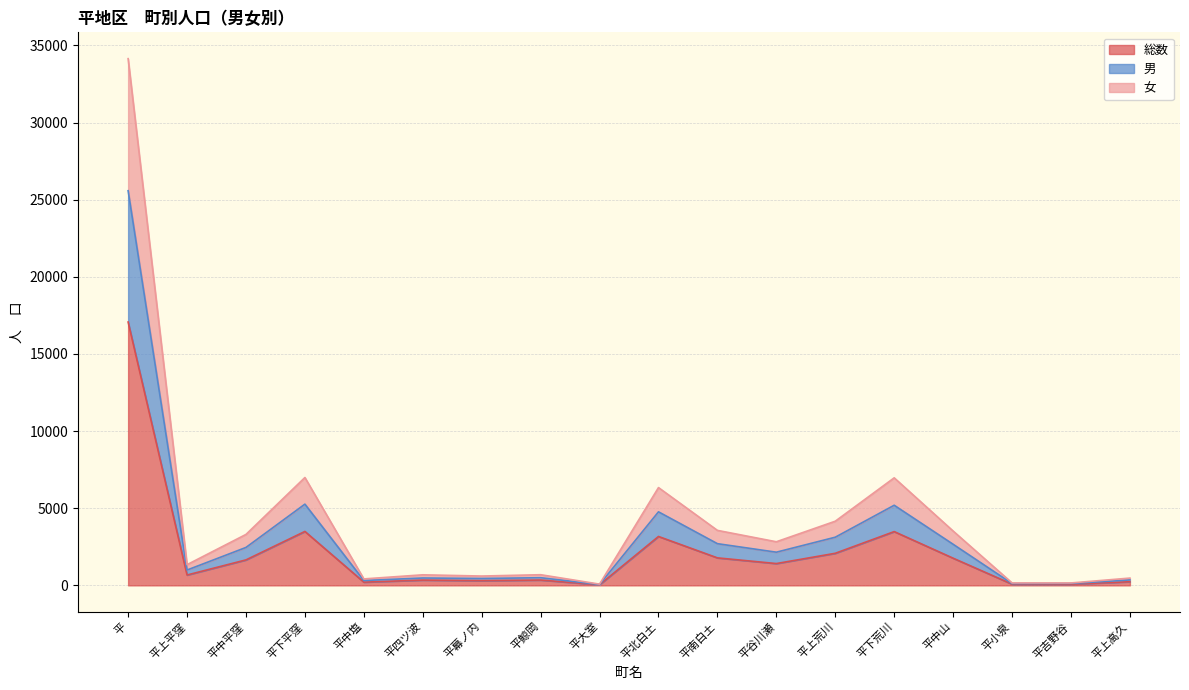

What is the total value across all series at 平中山?

3522